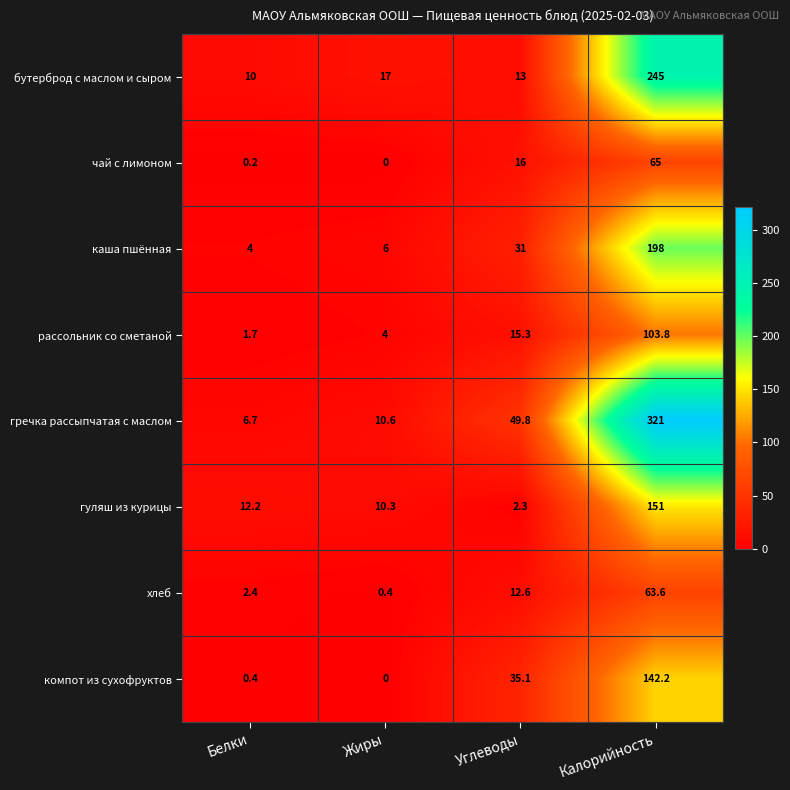

Read the гречка рассыпчатая с маслом value at Калорийность.

321.0